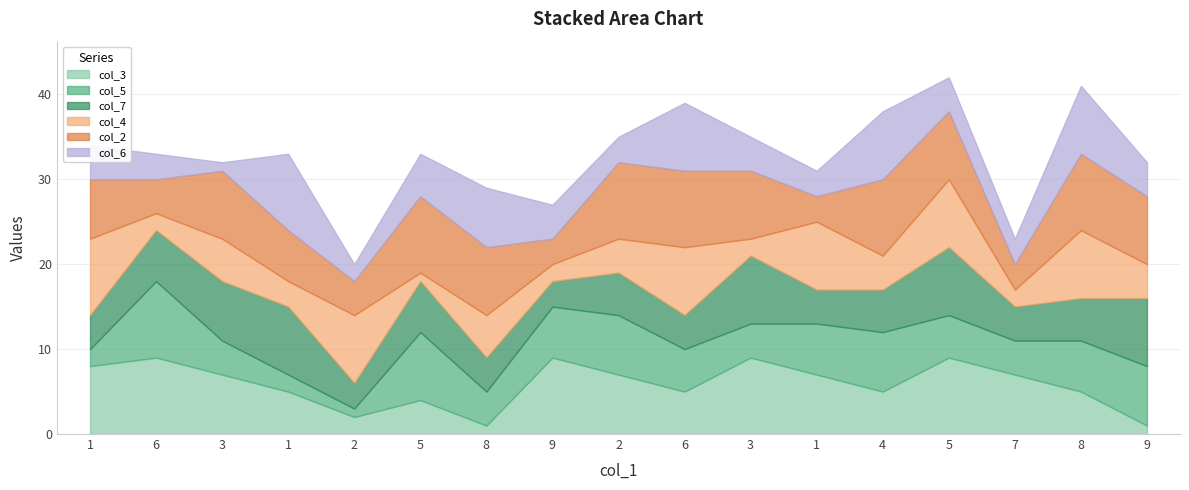

What are all the series names shown in the legend?

col_3, col_5, col_7, col_4, col_2, col_6